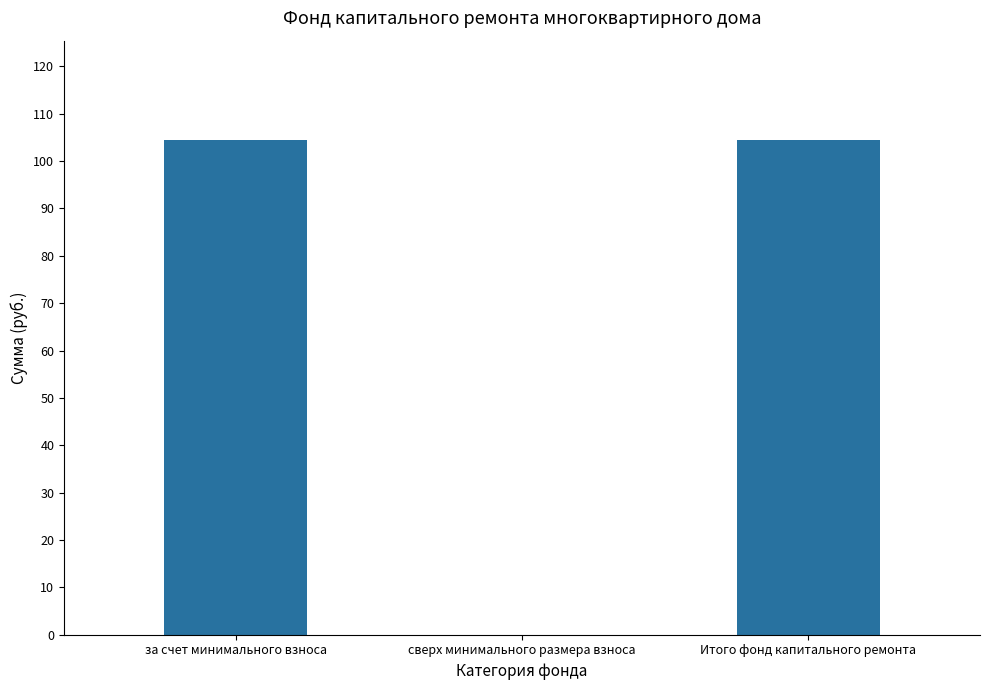

Is it true that the value at за счет минимального взноса is 104.5?

True